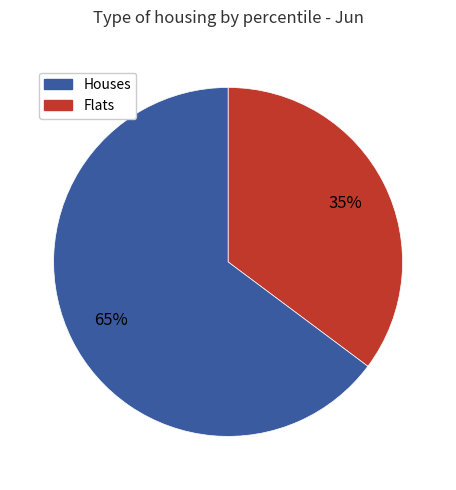

To the nearest percent, what is the difference between the largest and smallest slice percentages?

30%